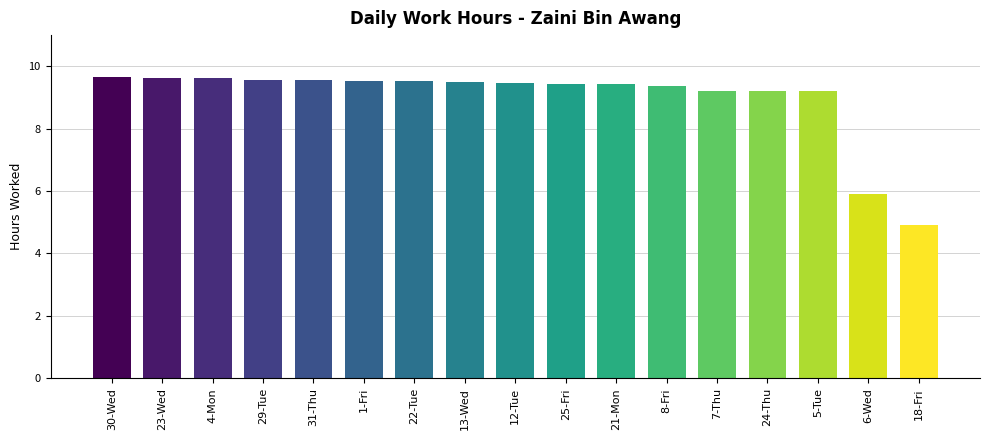

What is the sum of all values?

152.7